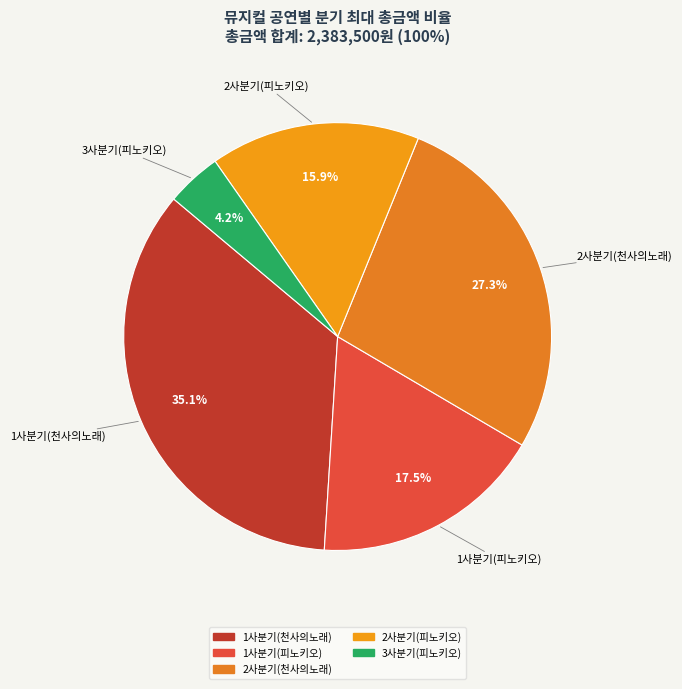

True or false: 1사분기(천사의노래) accounts for 50% of the total.

False